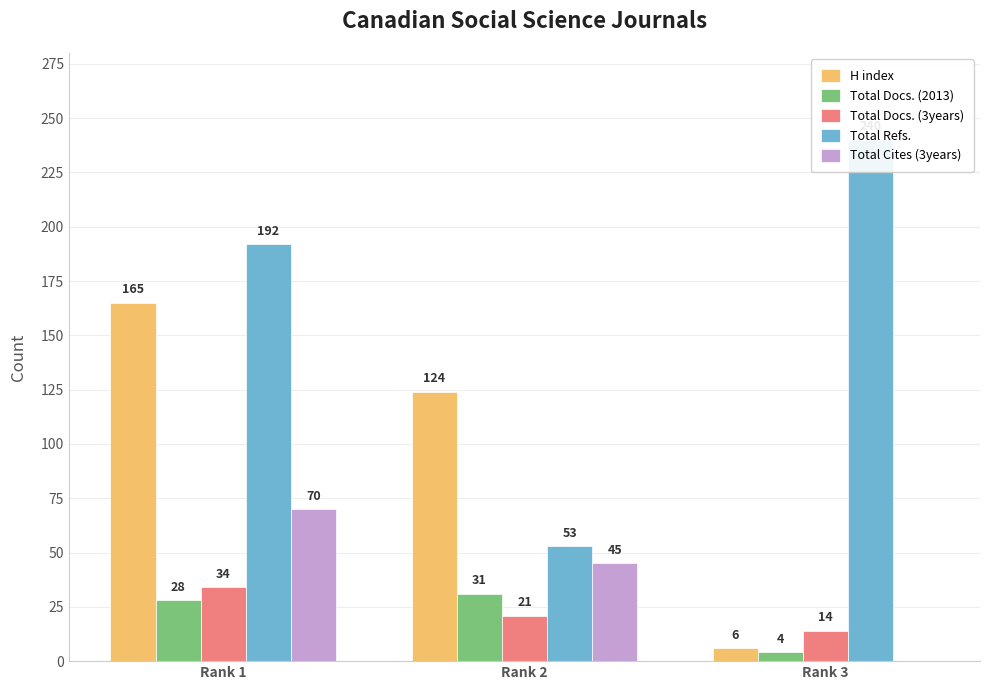

What is the sum of the Total Cites (3years) values at Rank 1 and Rank 3?

70